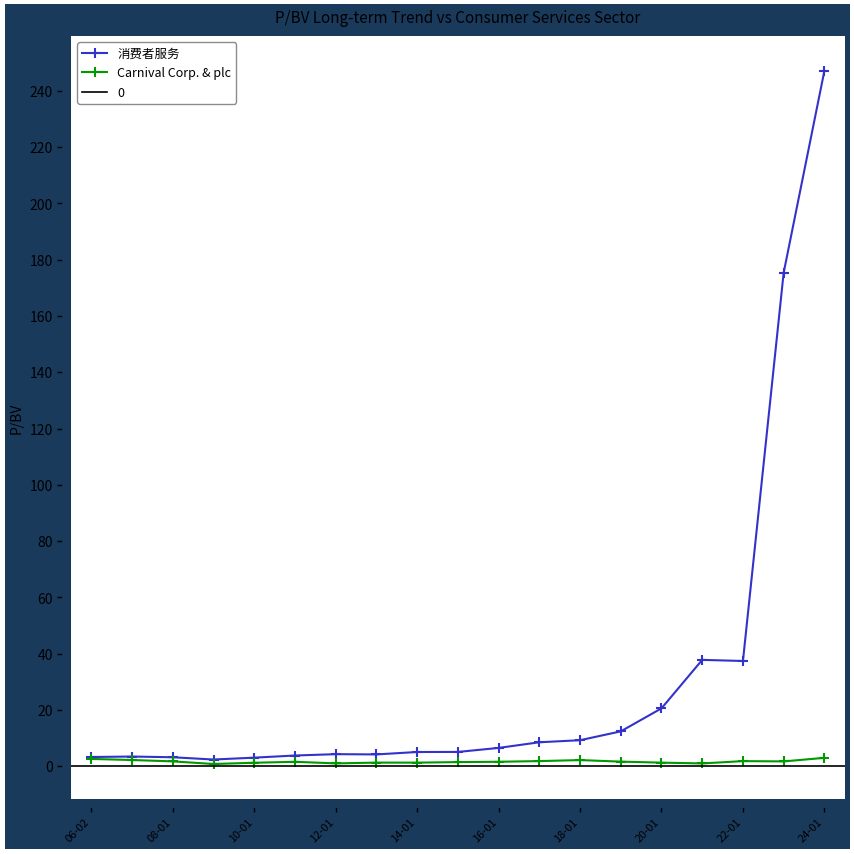

In Carnival Corp. & plc, how many points are higher than both neighbors (excluding endpoints)?

4